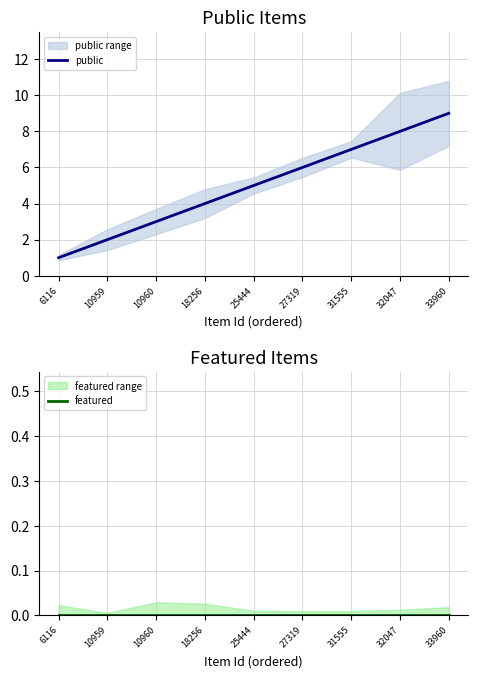

True or false: featured and public intersect in this chart.

False